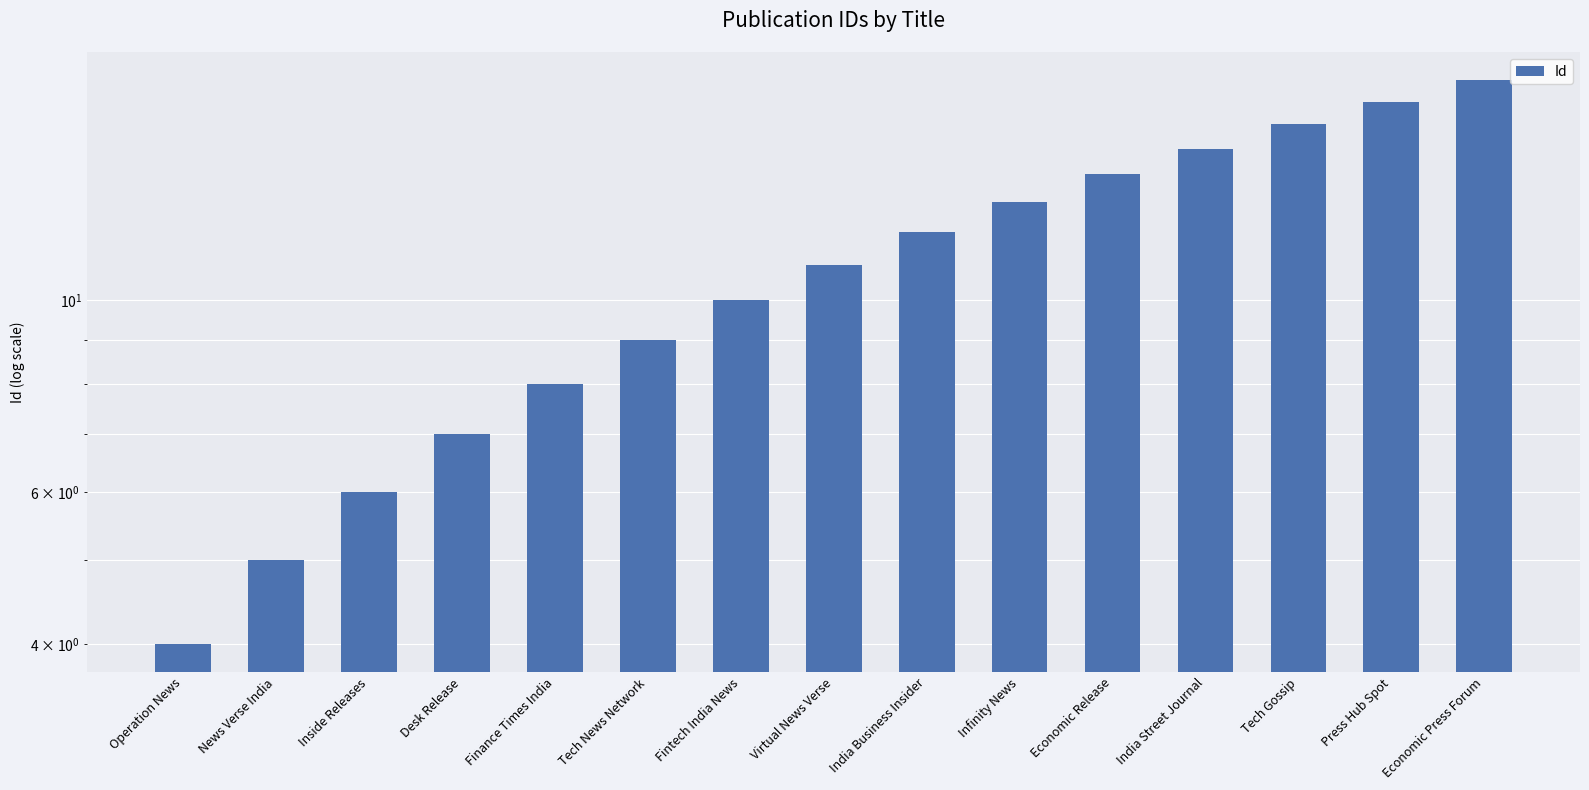

Count the number of values greater than 11.

7